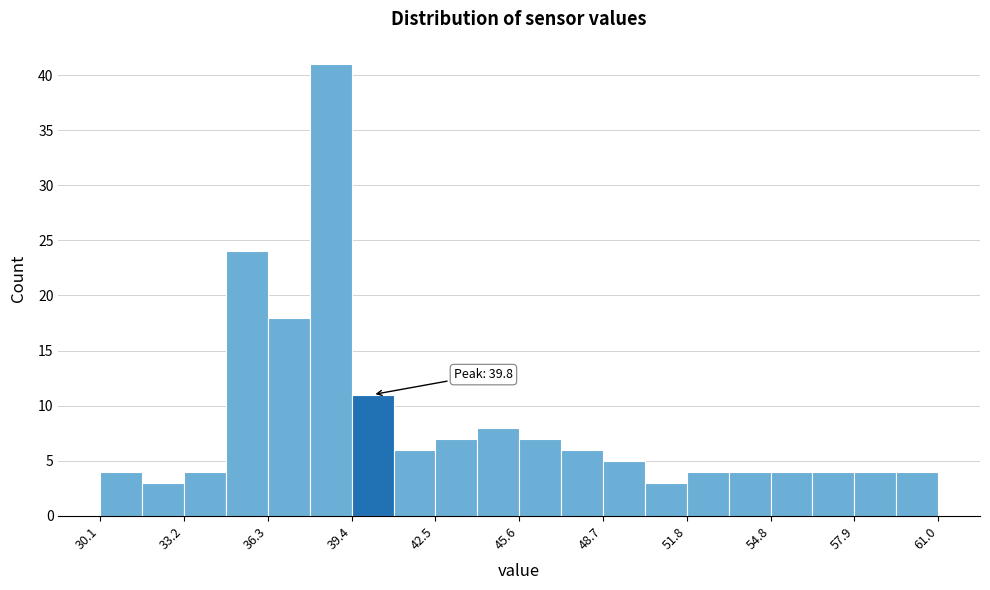

Read against the x-axis, roughly where is the centre of the tallest bar?

38.5